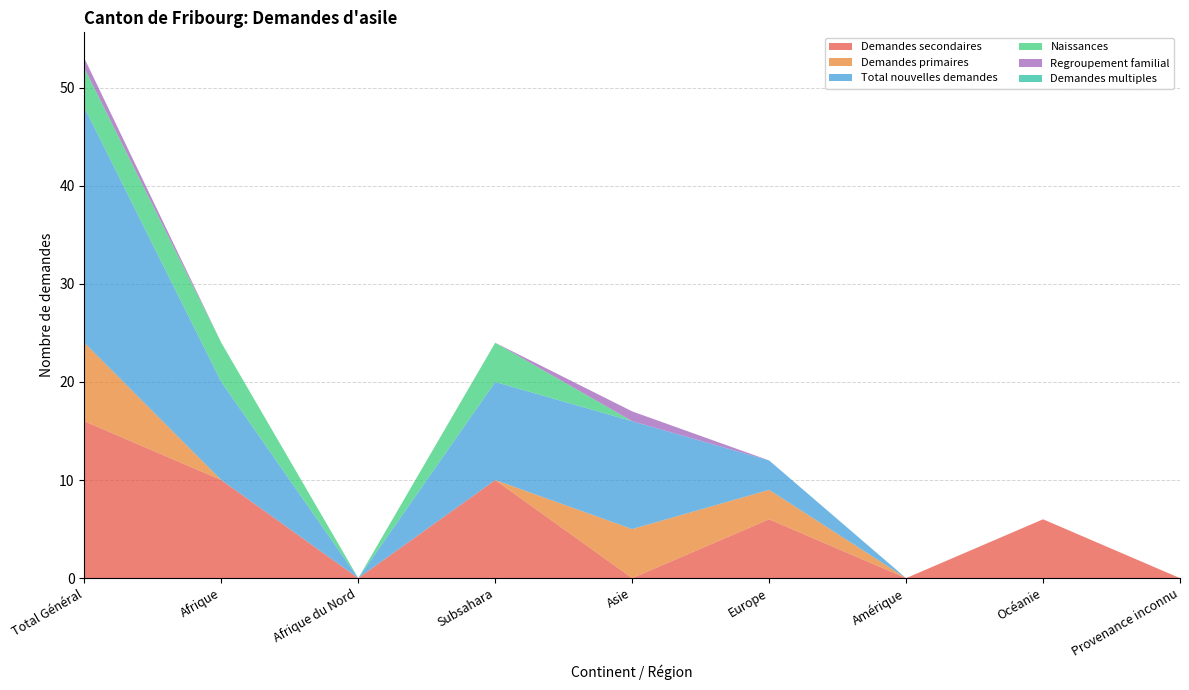

Reading right to left, list all the values displayed in this chart.

Demandes secondaires: Provenance inconnu=0	Océanie=6	Amérique=0	Europe=6	Asie=0	Subsahara=10	Afrique du Nord=0	Afrique=10	Total Général=16
Demandes primaires: Provenance inconnu=0	Océanie=0	Amérique=0	Europe=3	Asie=5	Subsahara=0	Afrique du Nord=0	Afrique=0	Total Général=8
Total nouvelles demandes: Provenance inconnu=0	Océanie=0	Amérique=0	Europe=3	Asie=11	Subsahara=10	Afrique du Nord=0	Afrique=10	Total Général=24
Naissances: Provenance inconnu=0	Océanie=0	Amérique=0	Europe=0	Asie=0	Subsahara=4	Afrique du Nord=0	Afrique=4	Total Général=4
Regroupement familial: Provenance inconnu=0	Océanie=0	Amérique=0	Europe=0	Asie=1	Subsahara=0	Afrique du Nord=0	Afrique=0	Total Général=1
Demandes multiples: Provenance inconnu=0	Océanie=0	Amérique=0	Europe=0	Asie=0	Subsahara=0	Afrique du Nord=0	Afrique=0	Total Général=0